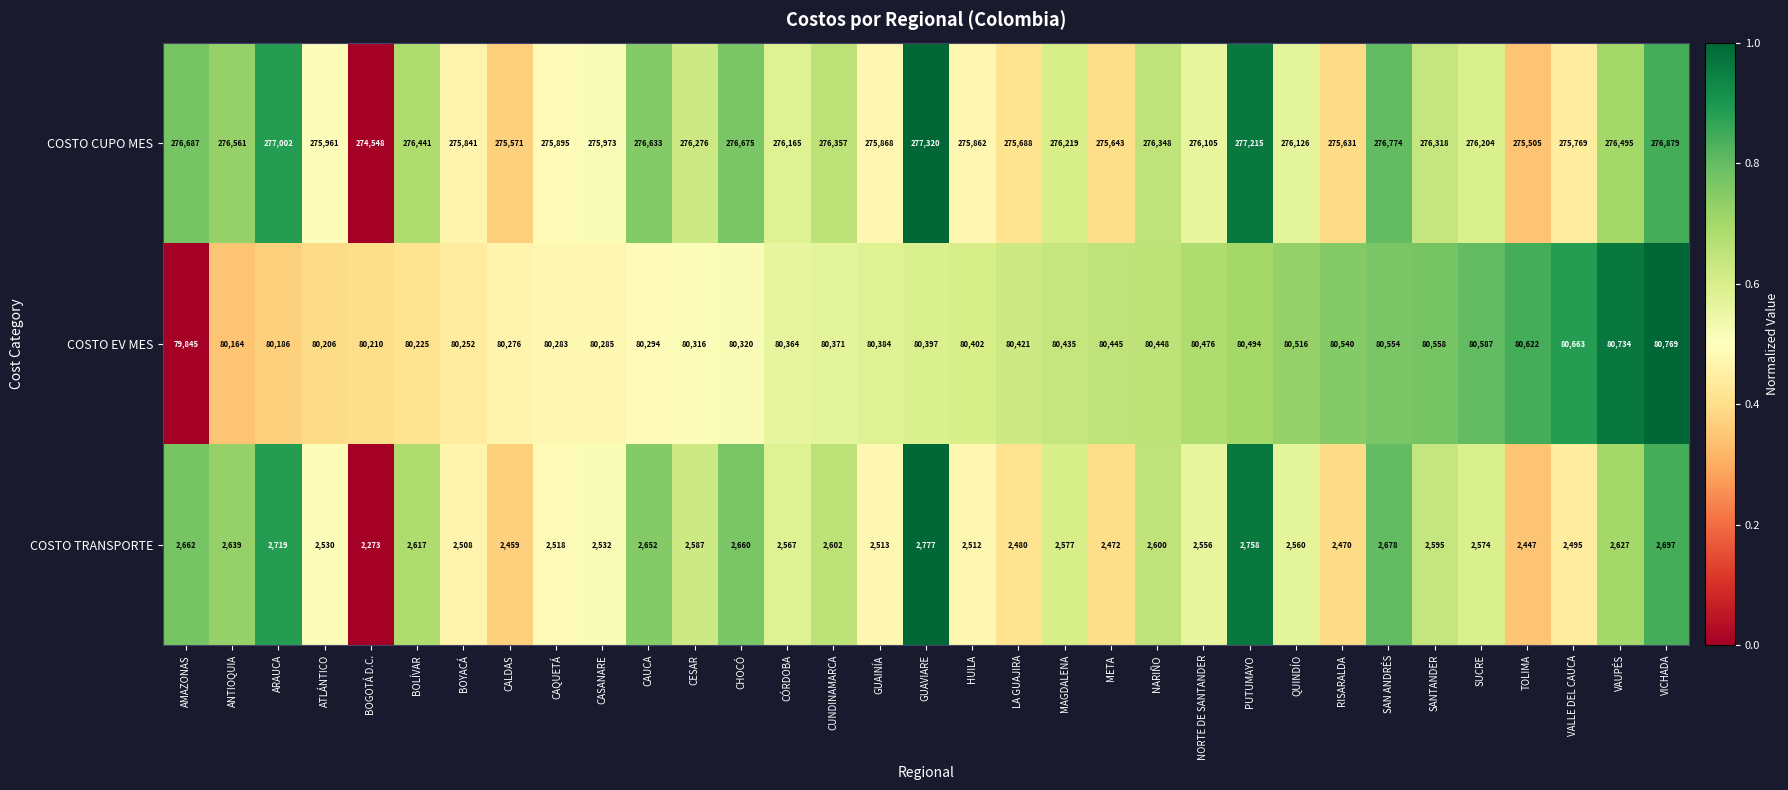

Is the value of COSTO EV MES at GUAINÍA greater than the value of COSTO CUPO MES at CHOCÓ?

No